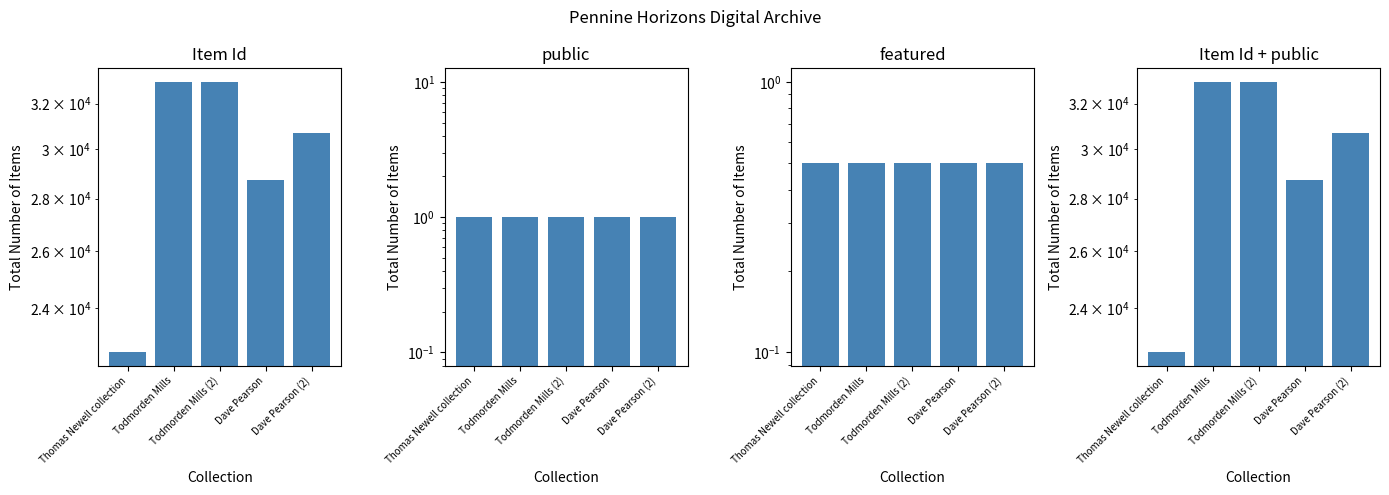

How many values in the Item Id series are below 30717?

2